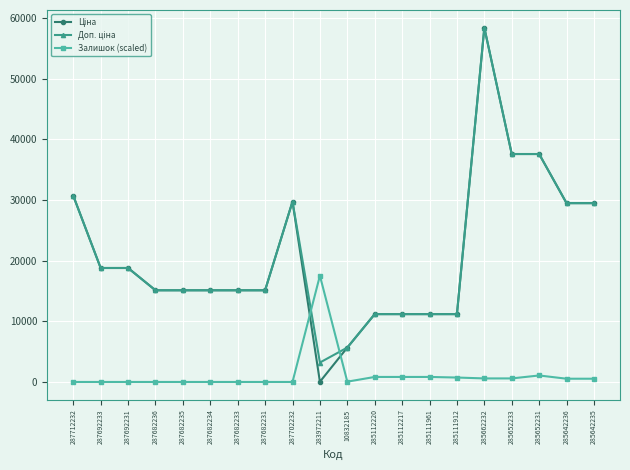

What is the sum of all Залишок (scaled) values?

24100.9